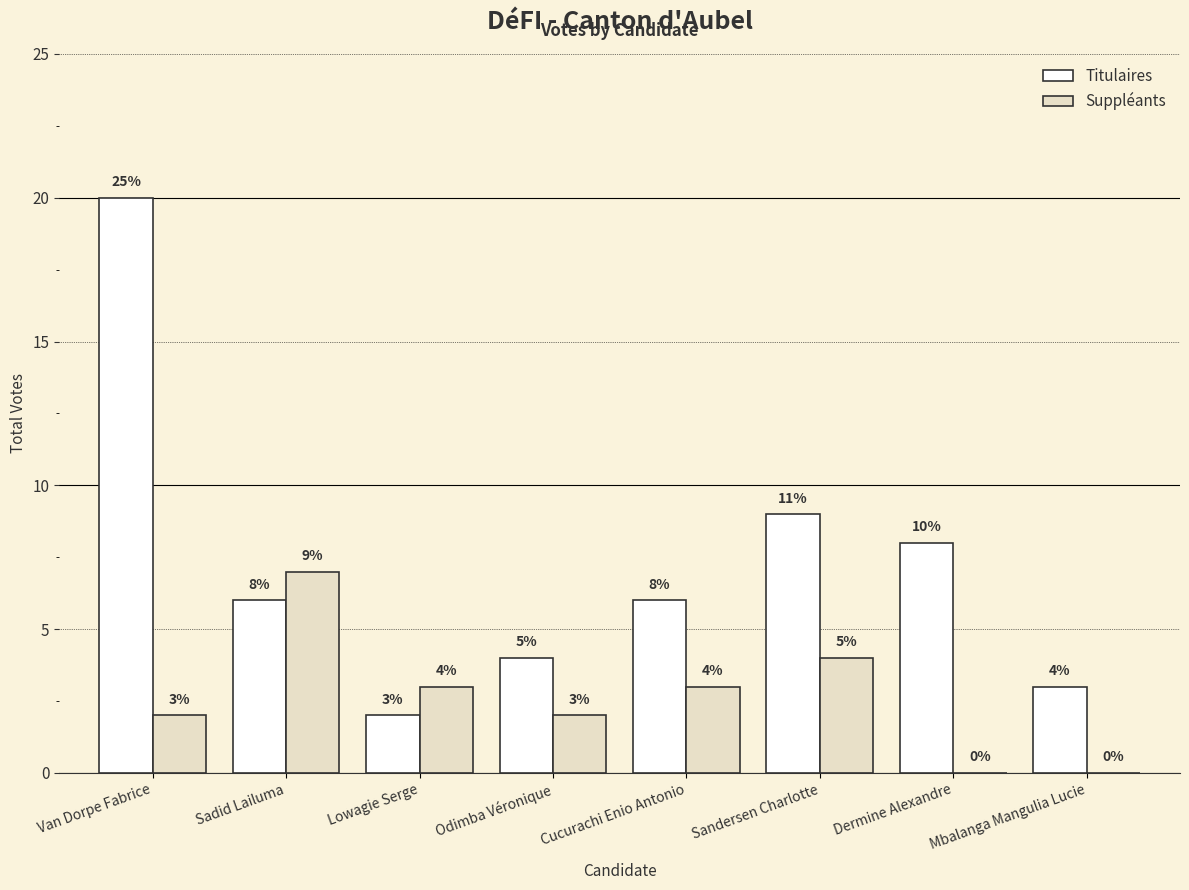

Is it true that Suppléants equals 4 at Sadid Lailuma?

False